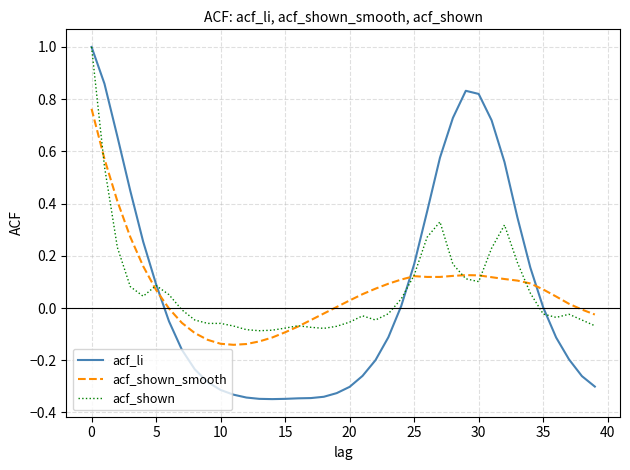

List the series in order of their overall mean, lowest first.

acf_shown_smooth, acf_li, acf_shown